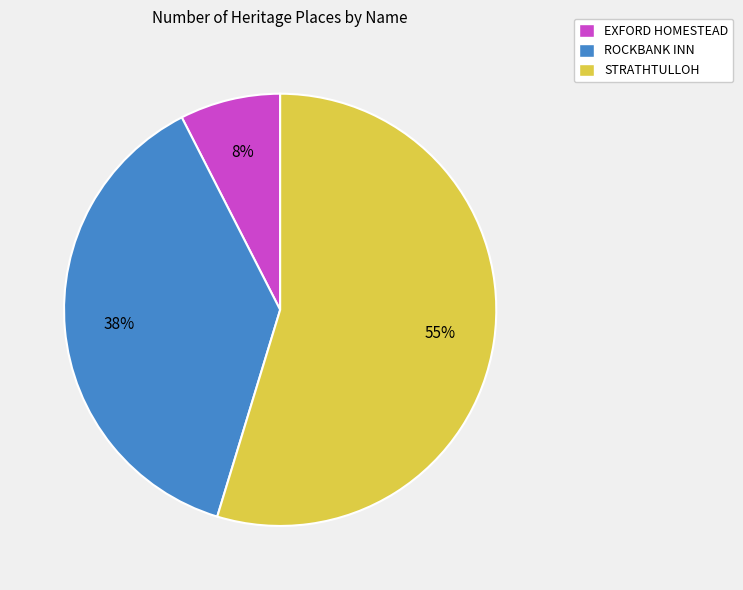

The EXFORD HOMESTEAD slice represents 8% of the pie. True or false?

True